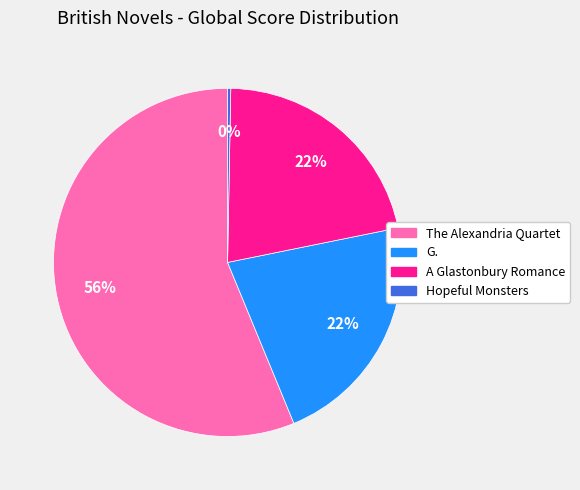

How many slices are in this pie chart?

4